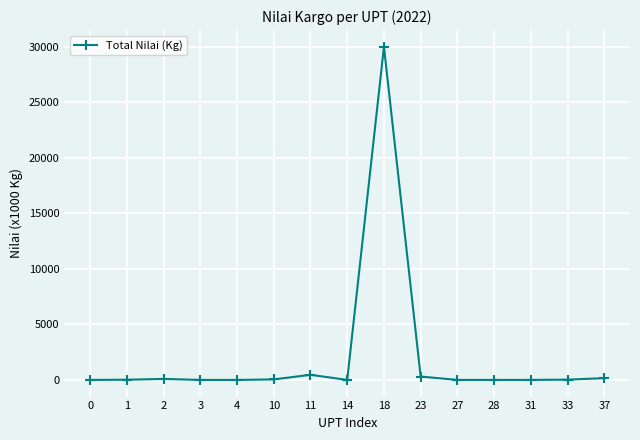

What is the maximum value shown in the chart?

30020.8